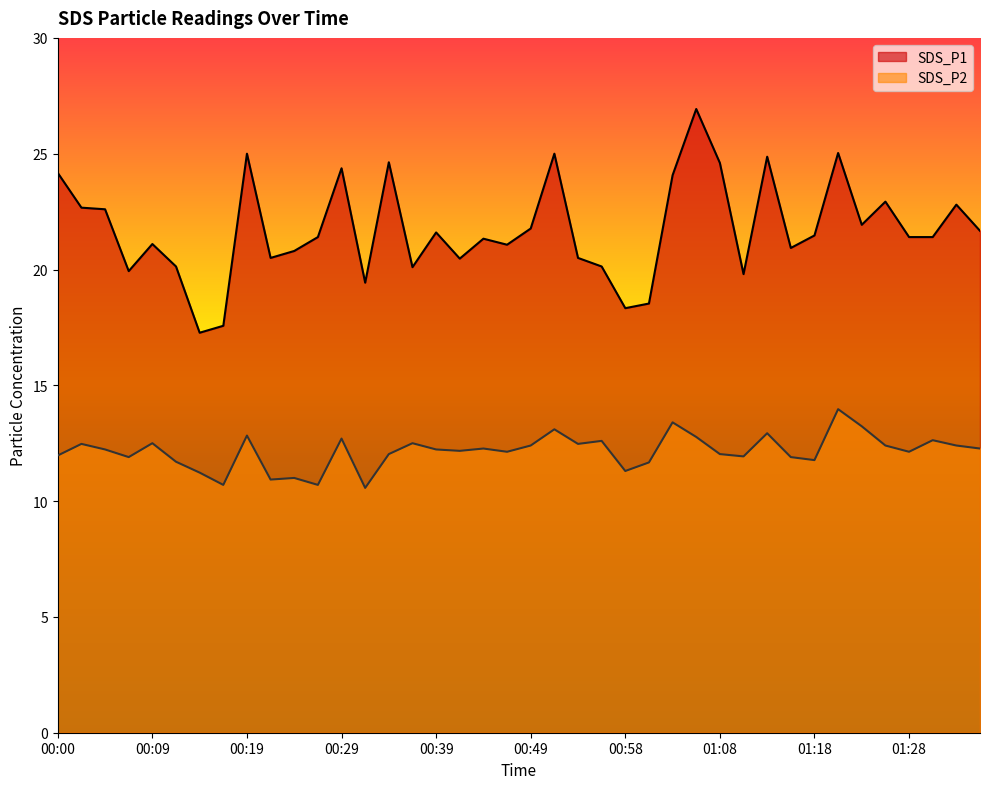

Which series has the largest range (max minus min)?

SDS_P1